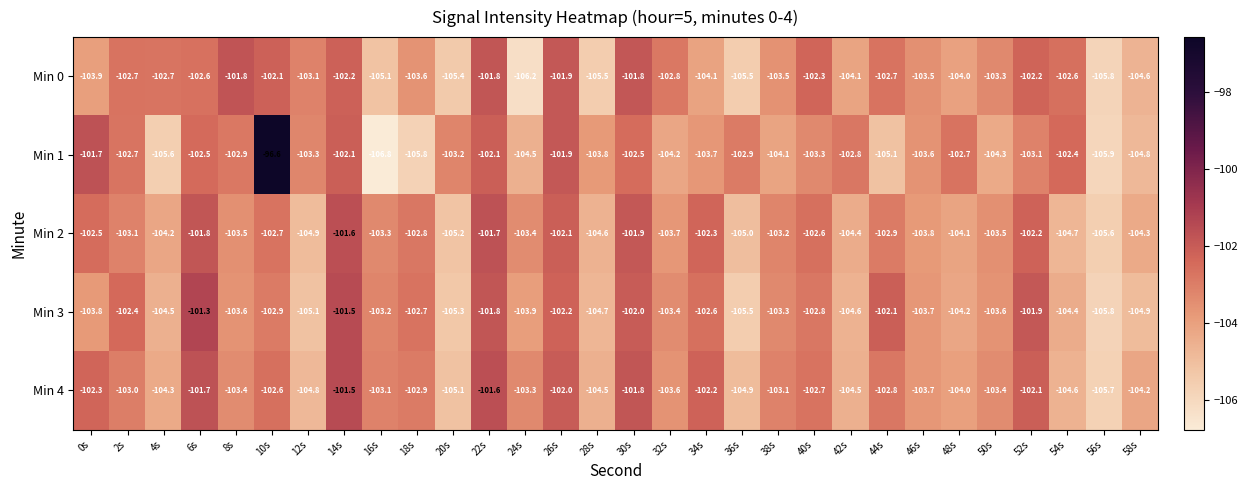

The value of Min 0 at 50s is -52.1. True or false?

False